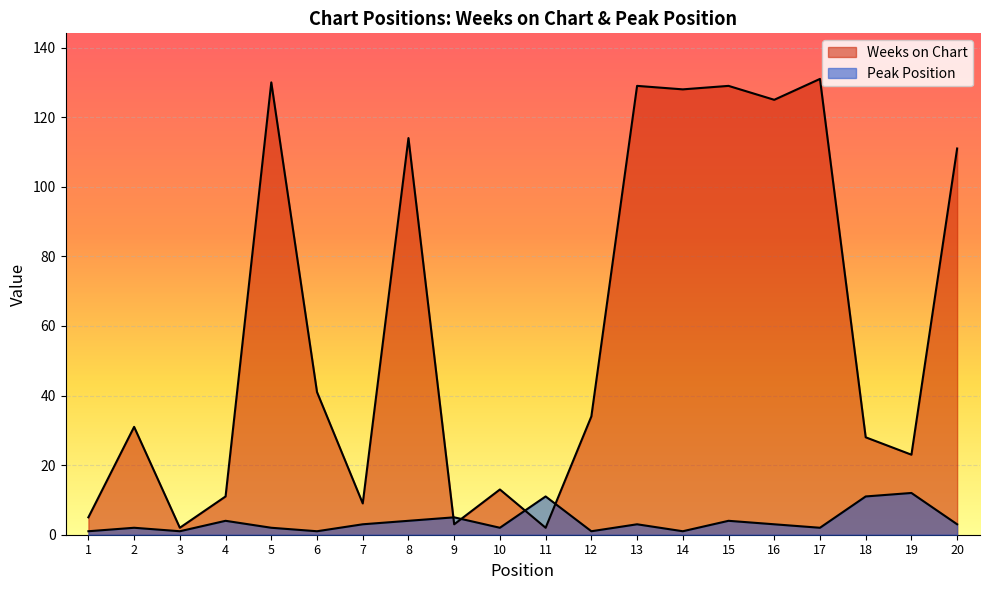

The Peak Position series shows 1 at 17. True or false?

False